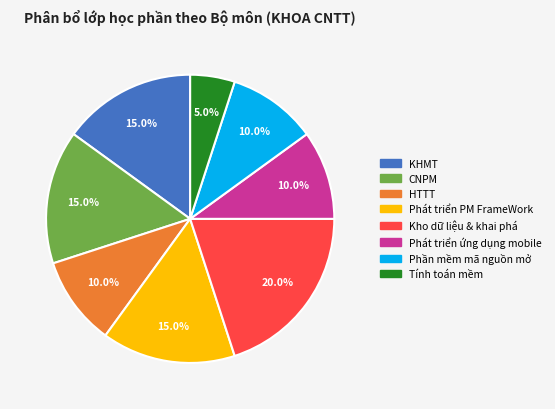

Is there a majority slice in this chart?

No